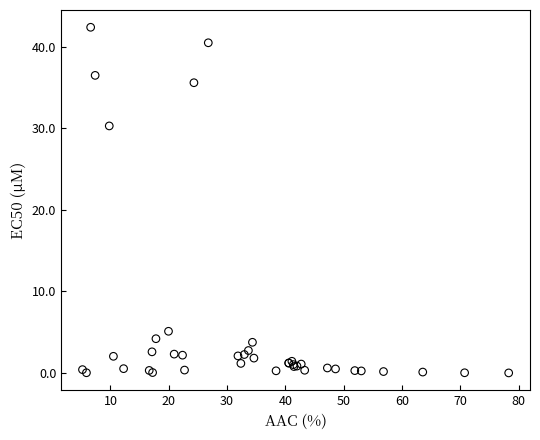

What Y value in the scatter plot is closest to 21?

30.3